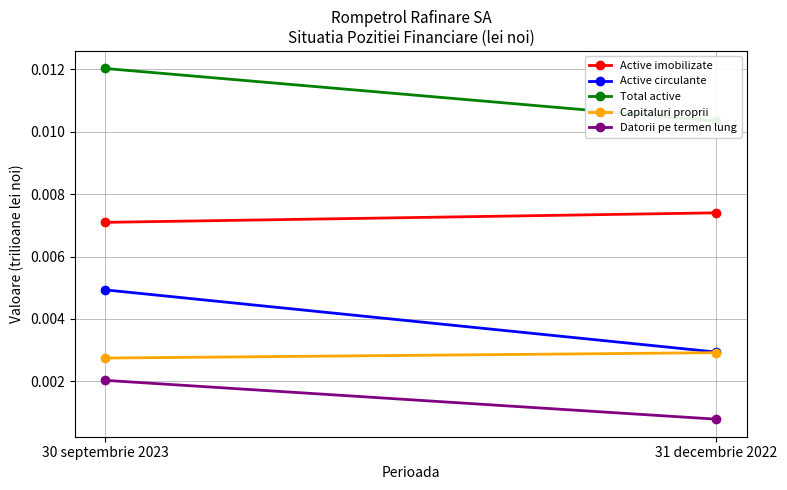

At how many categories does at least one series exceed 0?

2